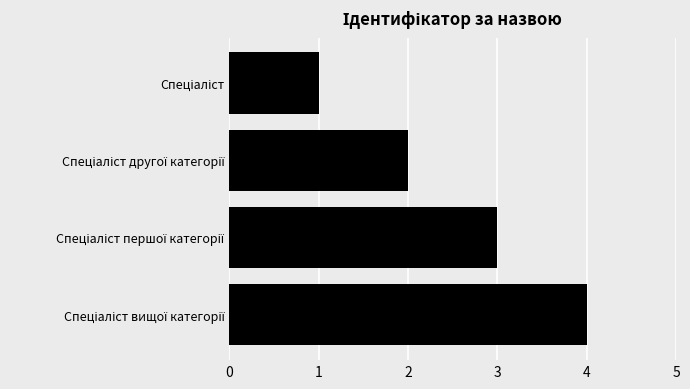

What is the maximum value shown in the chart?

4